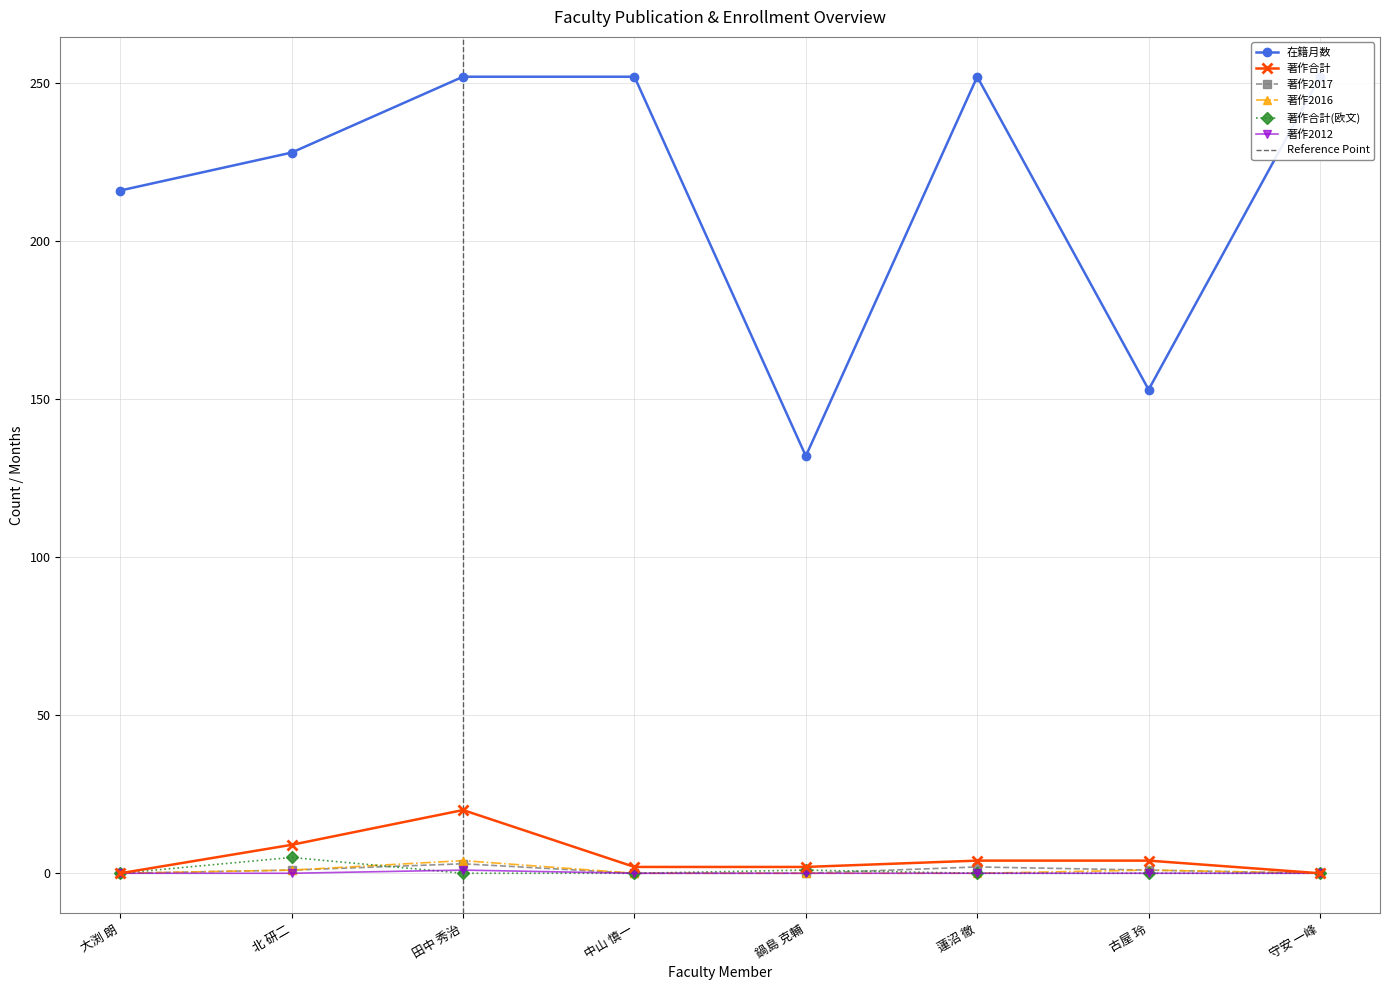

What is the highest value of the 著作合計 series?

20